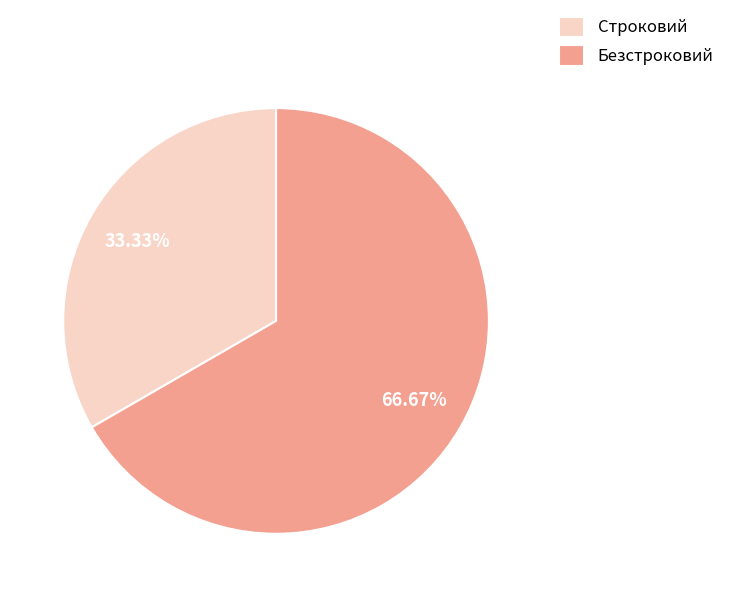

Which slice is the largest?

Безстроковий